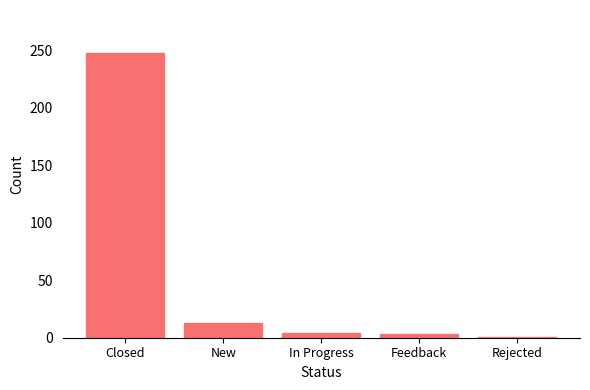

Which category has the highest value across all series?

Closed